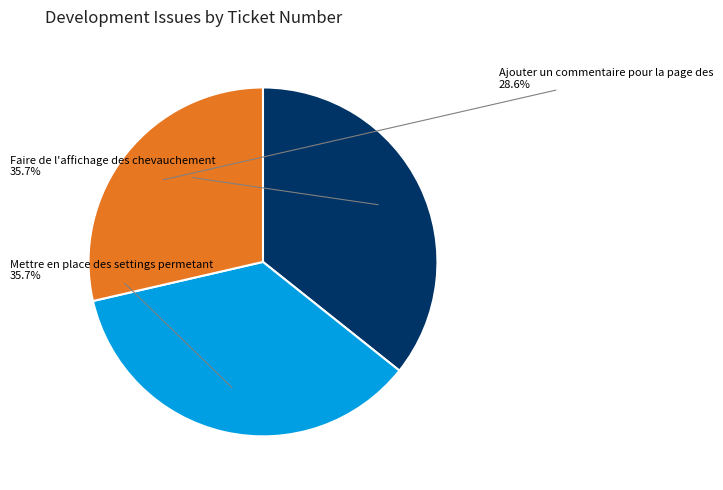

Combined, what portion of the pie is Mettre en place des settings permetant and Ajouter un commentaire pour la page des?

64.3%